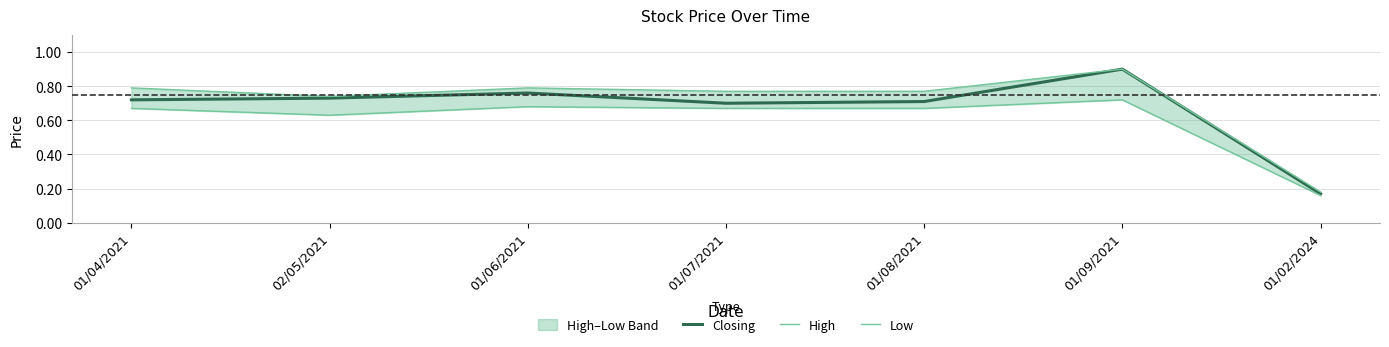

What is the value of the Closing point at the 2nd from the left?

0.7